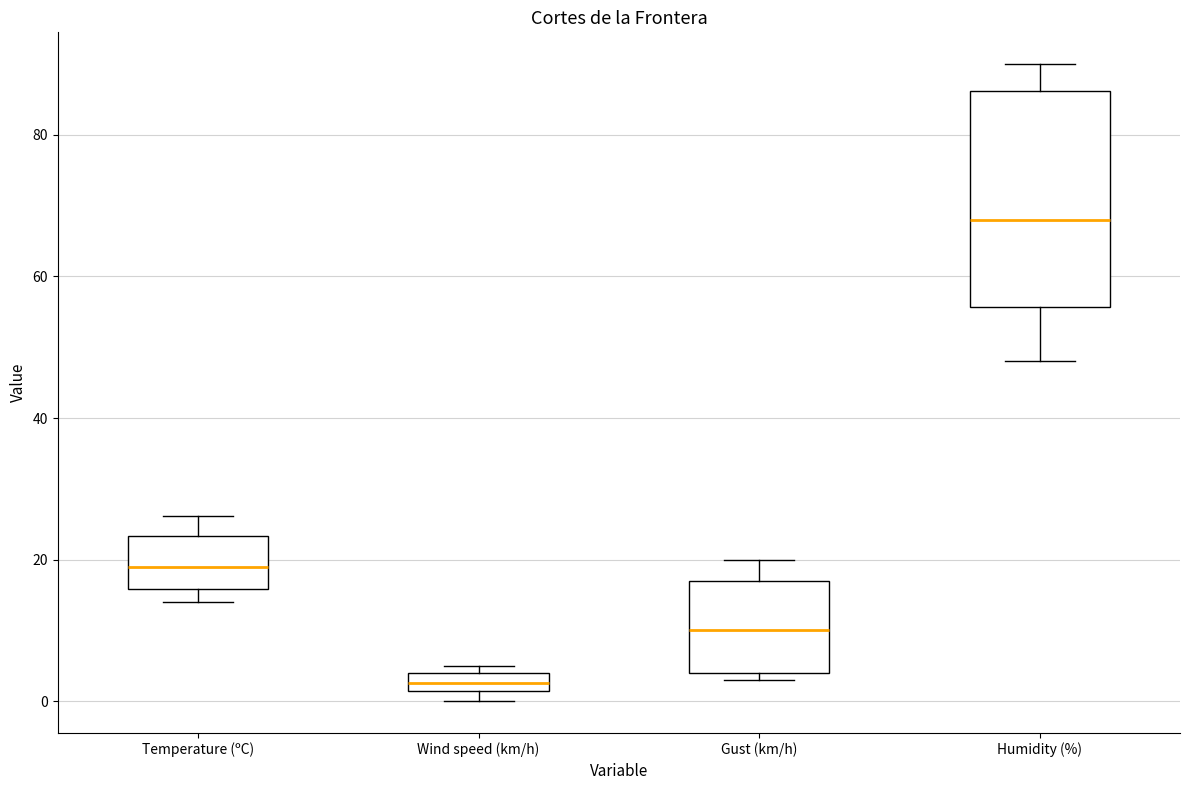

Which box has the lowest median line?

Wind speed (km/h)